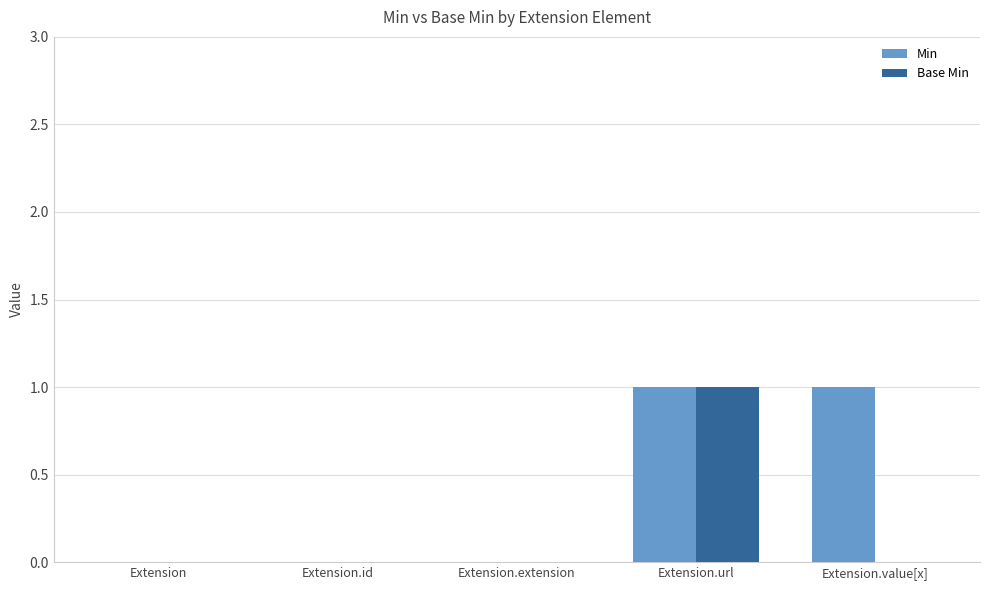

Which series has the largest total across all categories?

Min